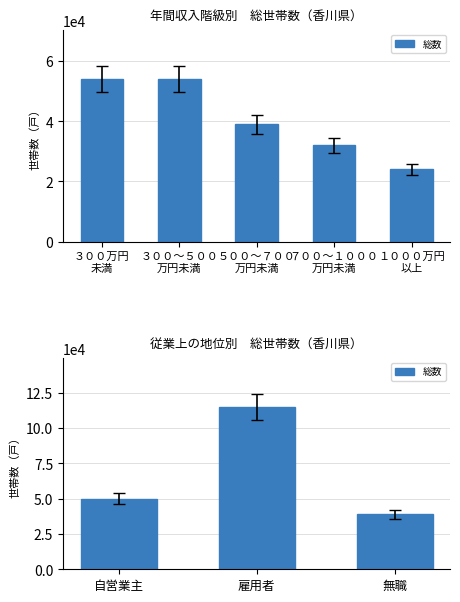

How many data points are less than 50000?

1